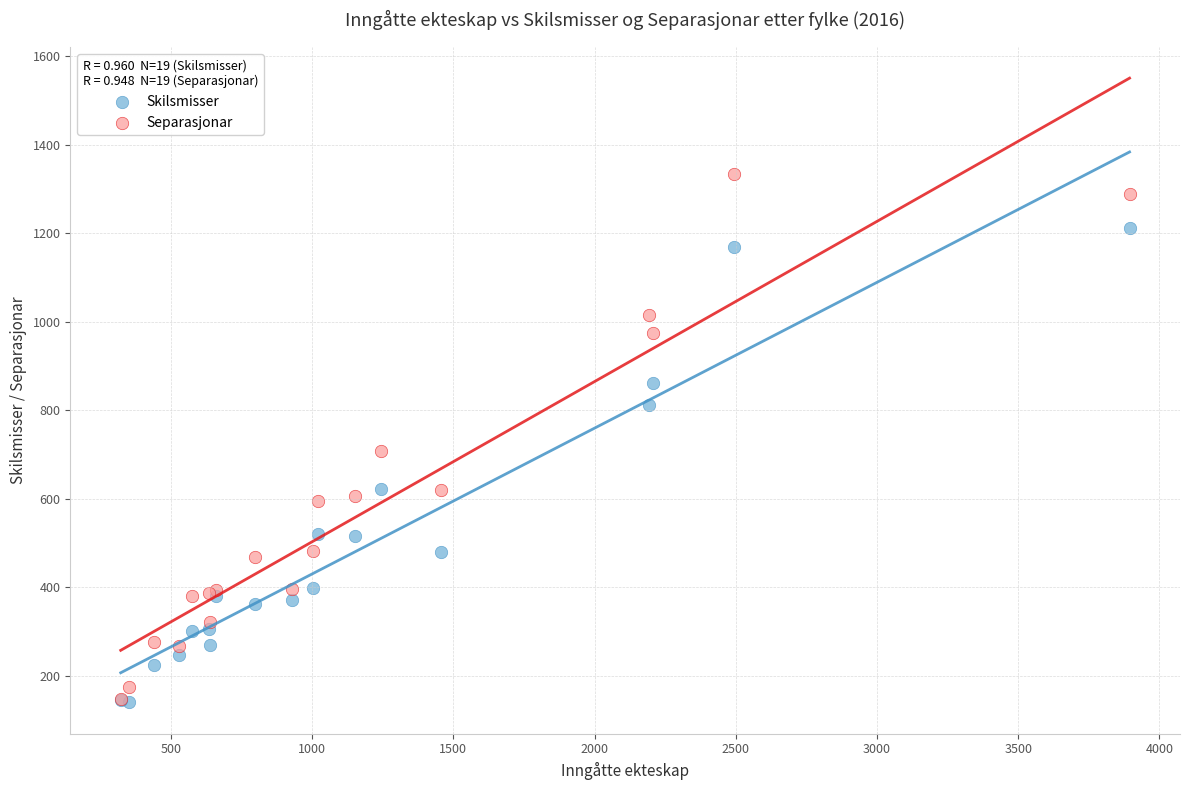

What are all the series names shown in the legend?

Skilsmisser, Separasjonar